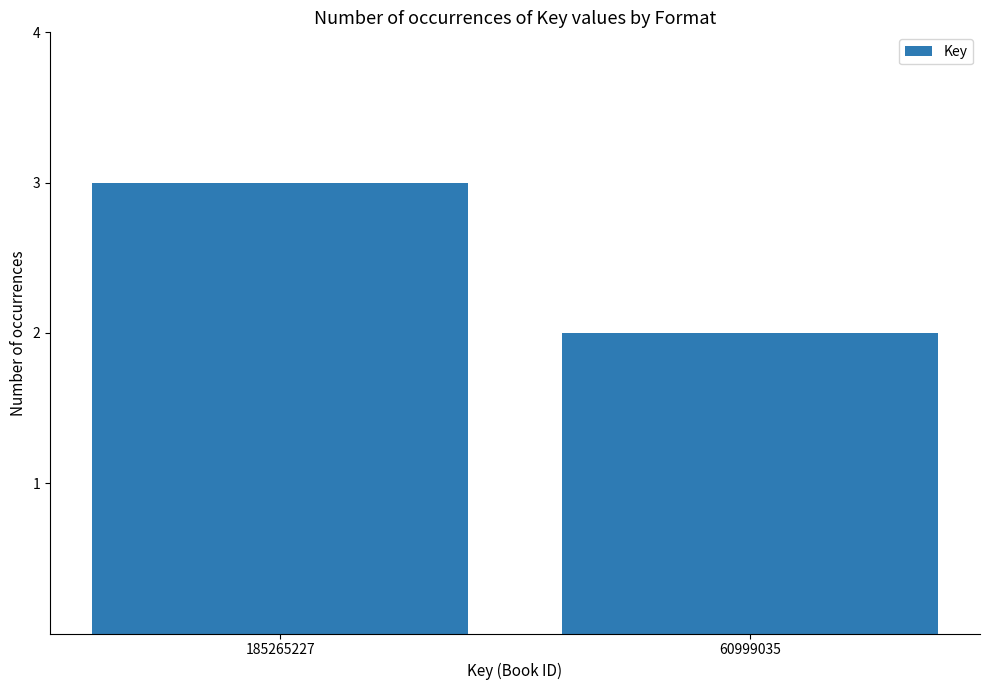

Reading left to right, list all the values displayed in this chart.

185265227=3	60999035=2